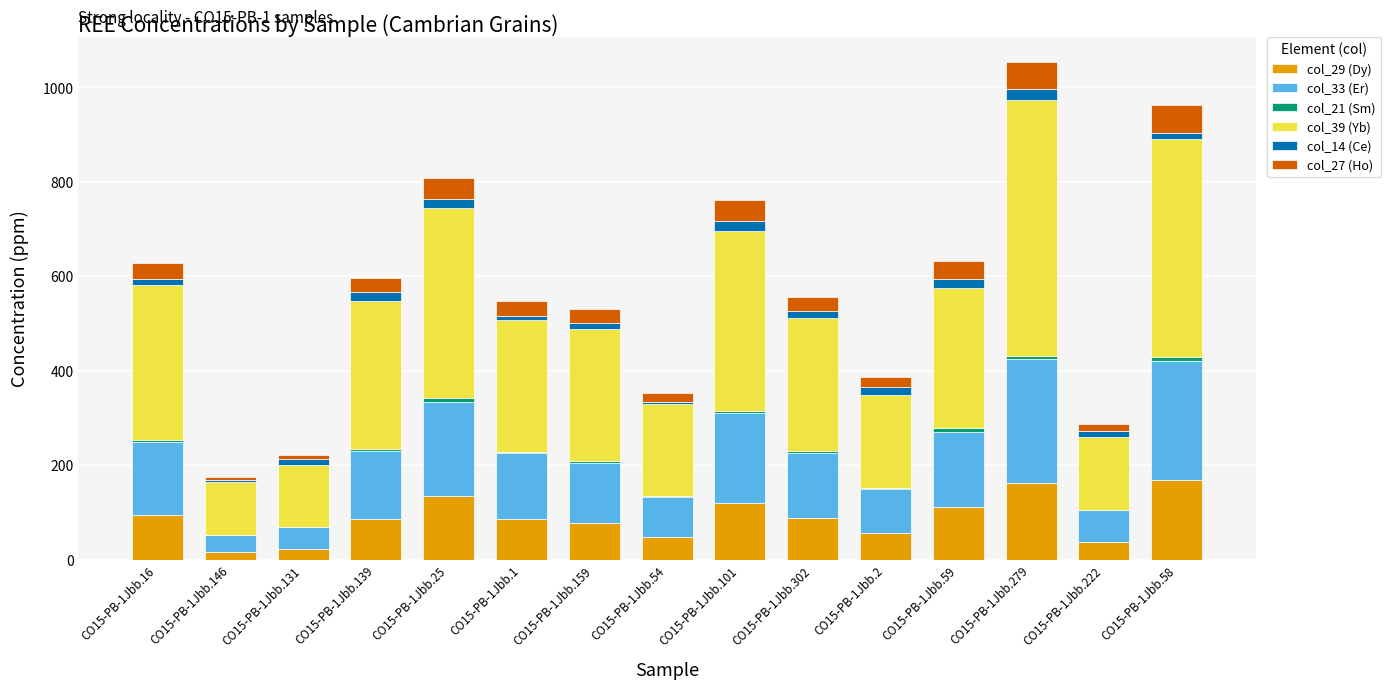

What is the highest value of the col_29 (Dy) series?

169.6